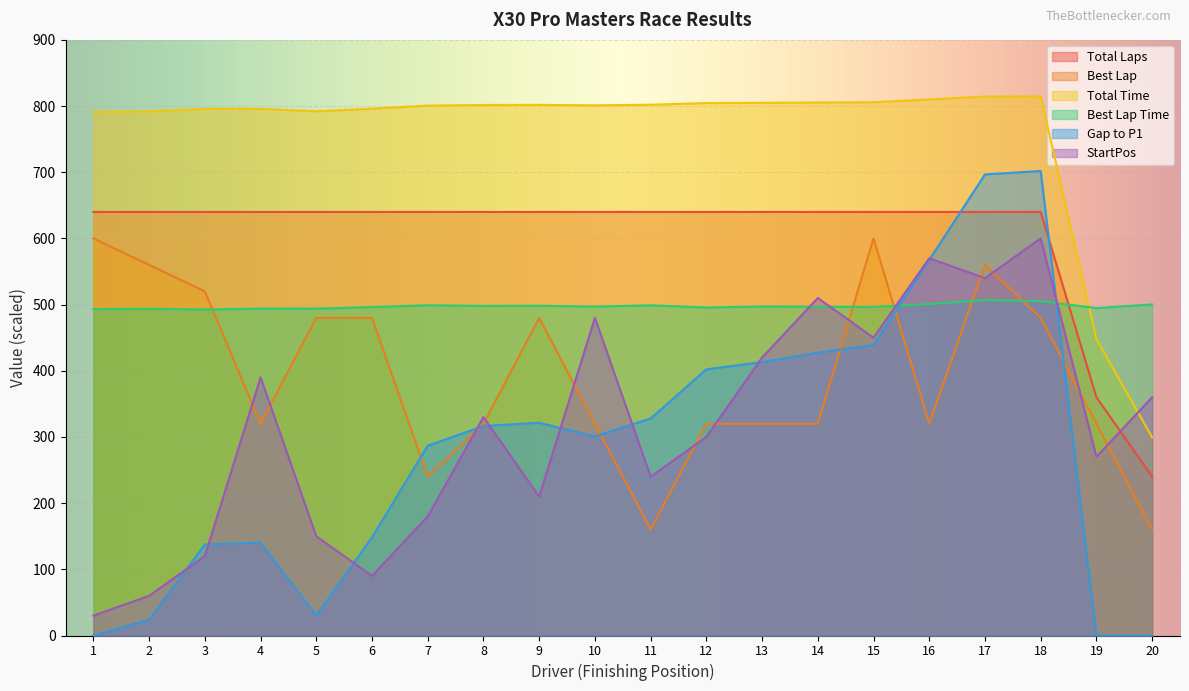

At how many categories does at least one series exceed 245?

20